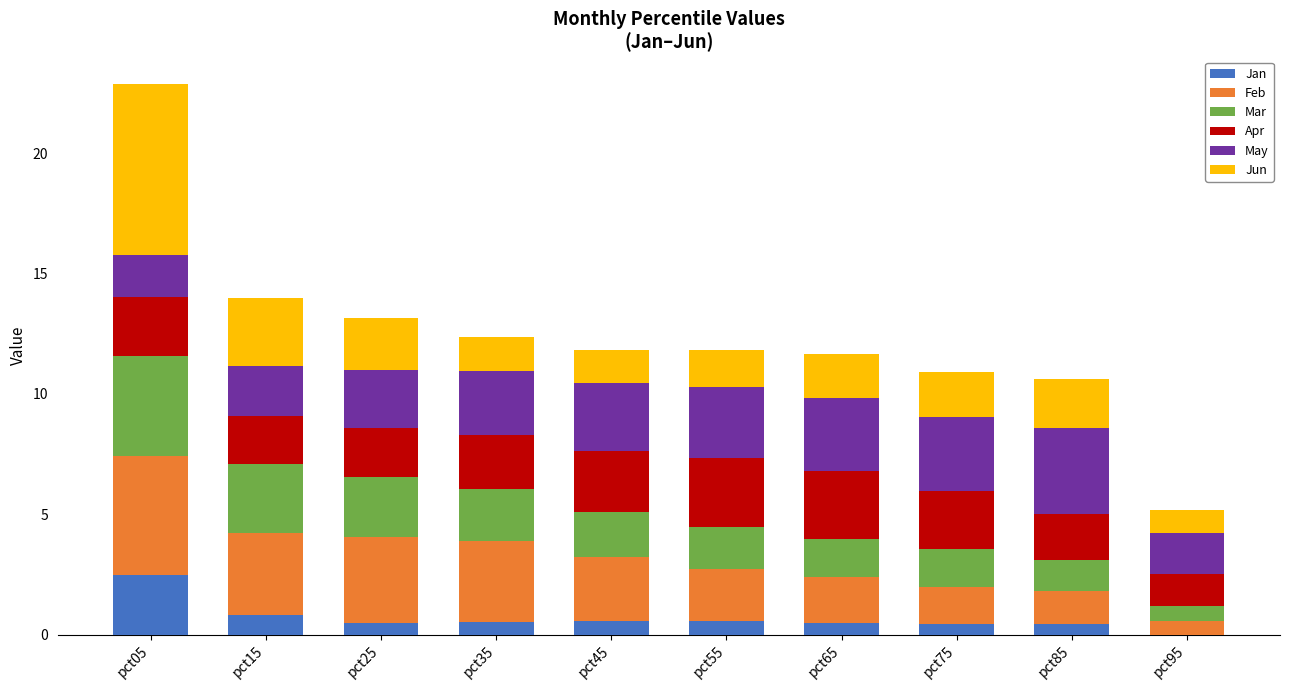

What is the total value across all series at pct95?

5.2